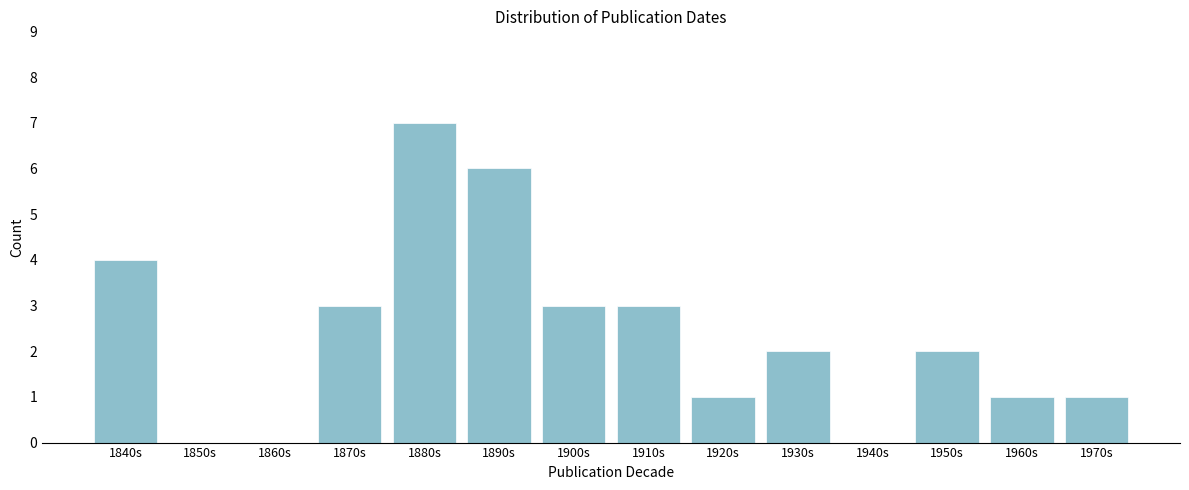

Reading right to left, what are all the values shown in this chart?

1970s=1	1960s=1	1950s=2	1940s=0	1930s=2	1920s=1	1910s=3	1900s=3	1890s=6	1880s=7	1870s=3	1860s=0	1850s=0	1840s=4